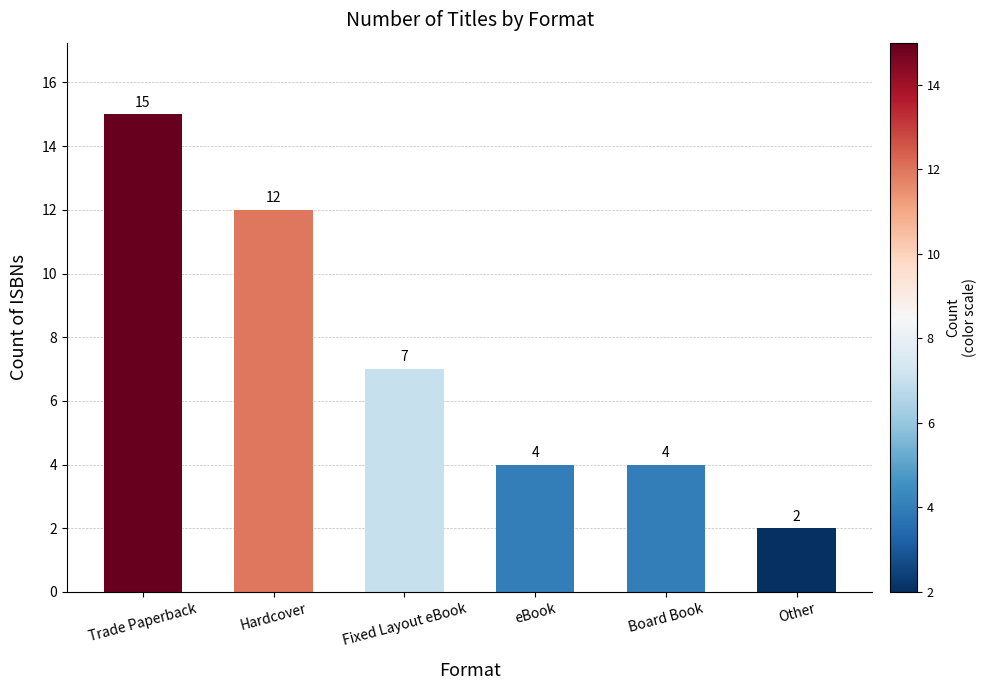

Which has a higher value, Fixed Layout eBook or Board Book?

Fixed Layout eBook